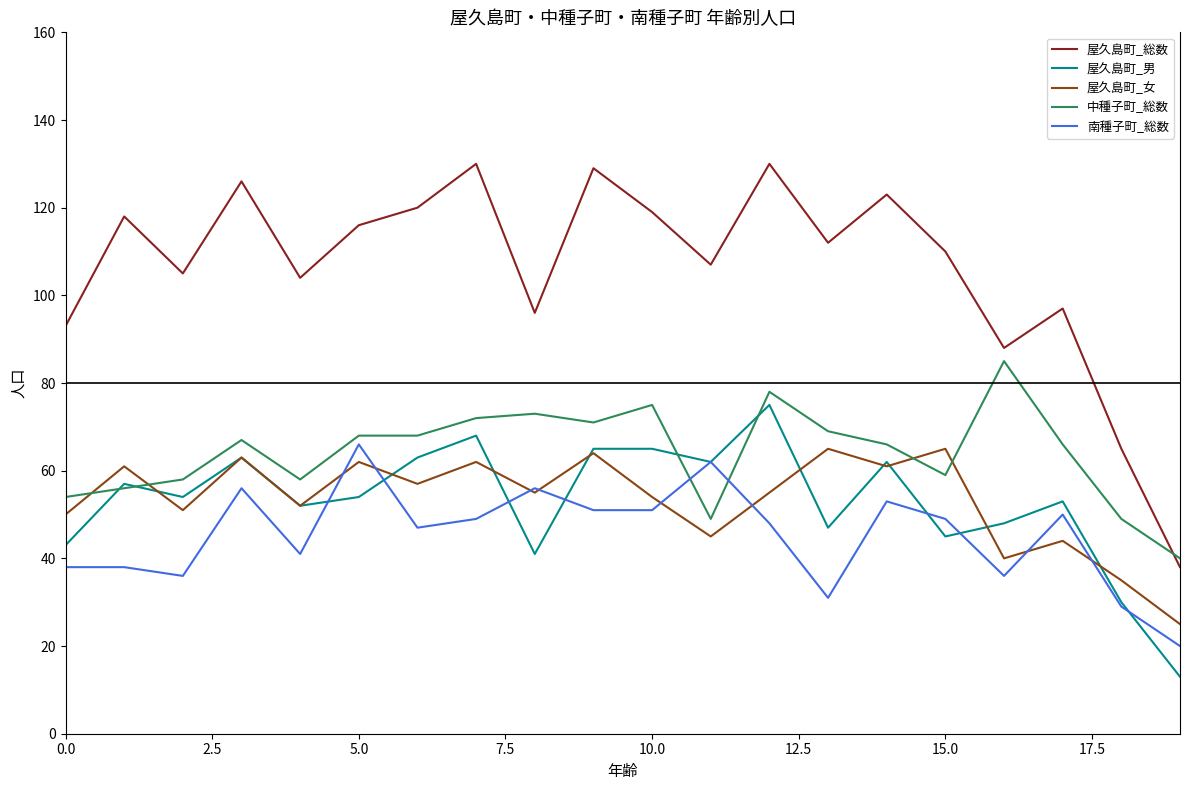

True or false: 中種子町_総数 has more than 2 points higher than both neighbors.

True